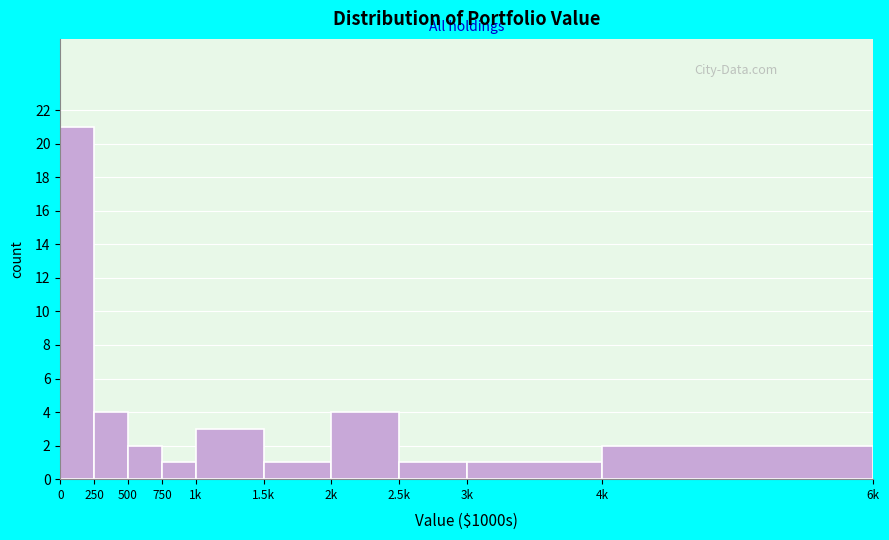

Reading right to left, list all the values displayed in this chart.

4k=2	3k=1	2.5k=1	2k=4	1.5k=1	1k=3	750=1	500=2	250=4	0=21